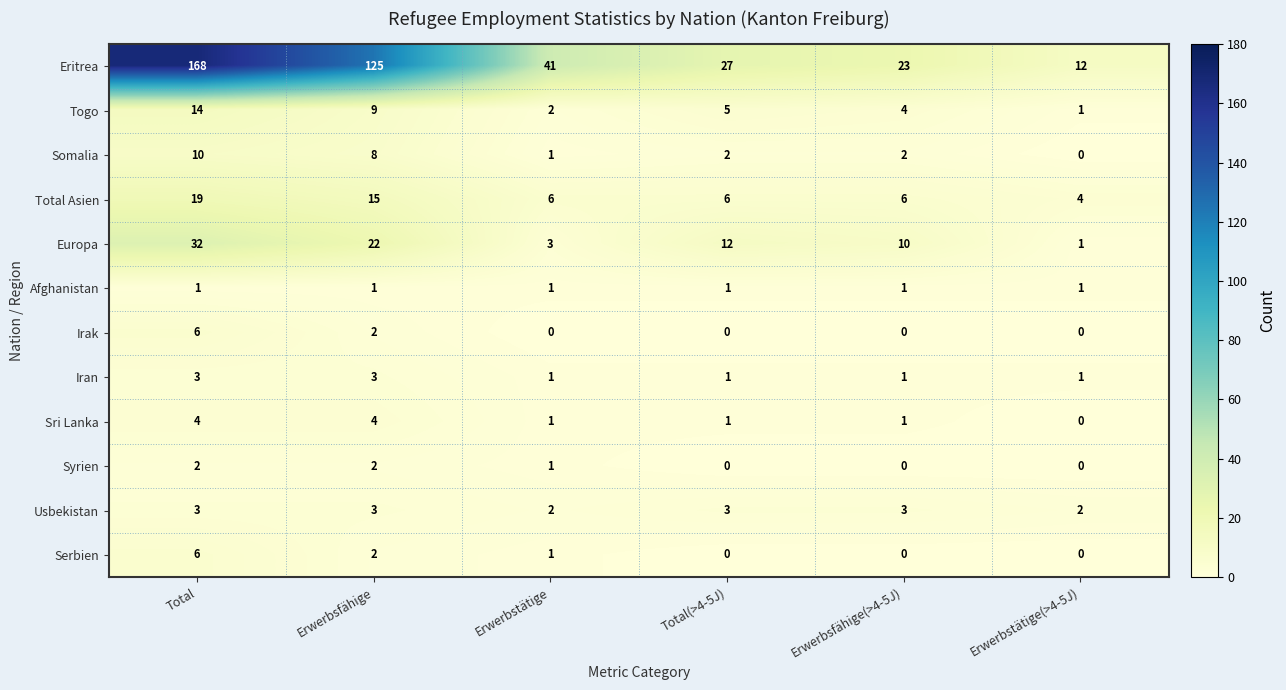

What is the difference between the Europa values at Erwerbstätige and Total(>4-5J)?

9